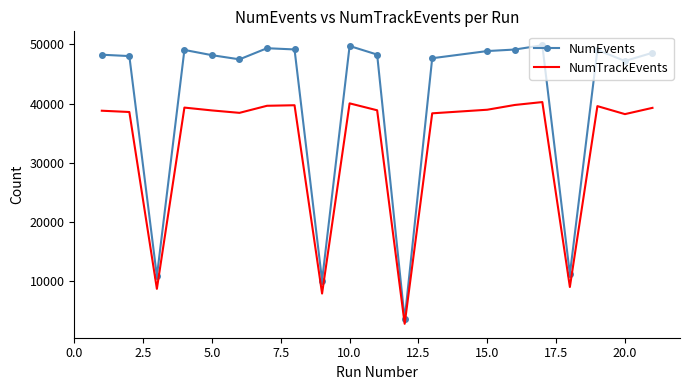

How many values in the NumEvents series are below 48296?

10